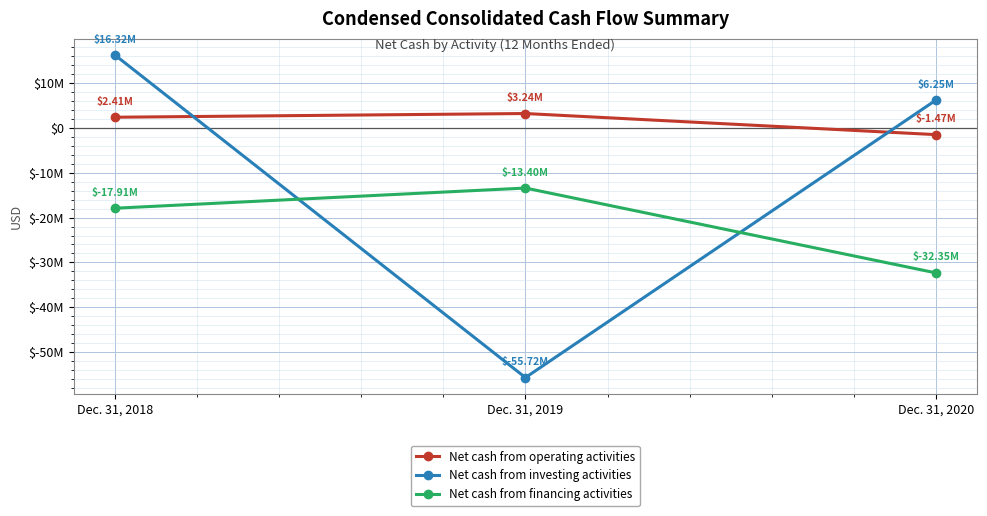

Is this an area chart (filled region under the line)?

No